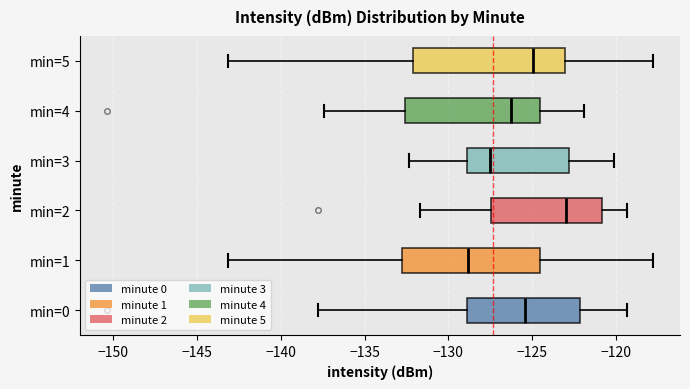

Which box's median line is the furthest to the left?

min=1